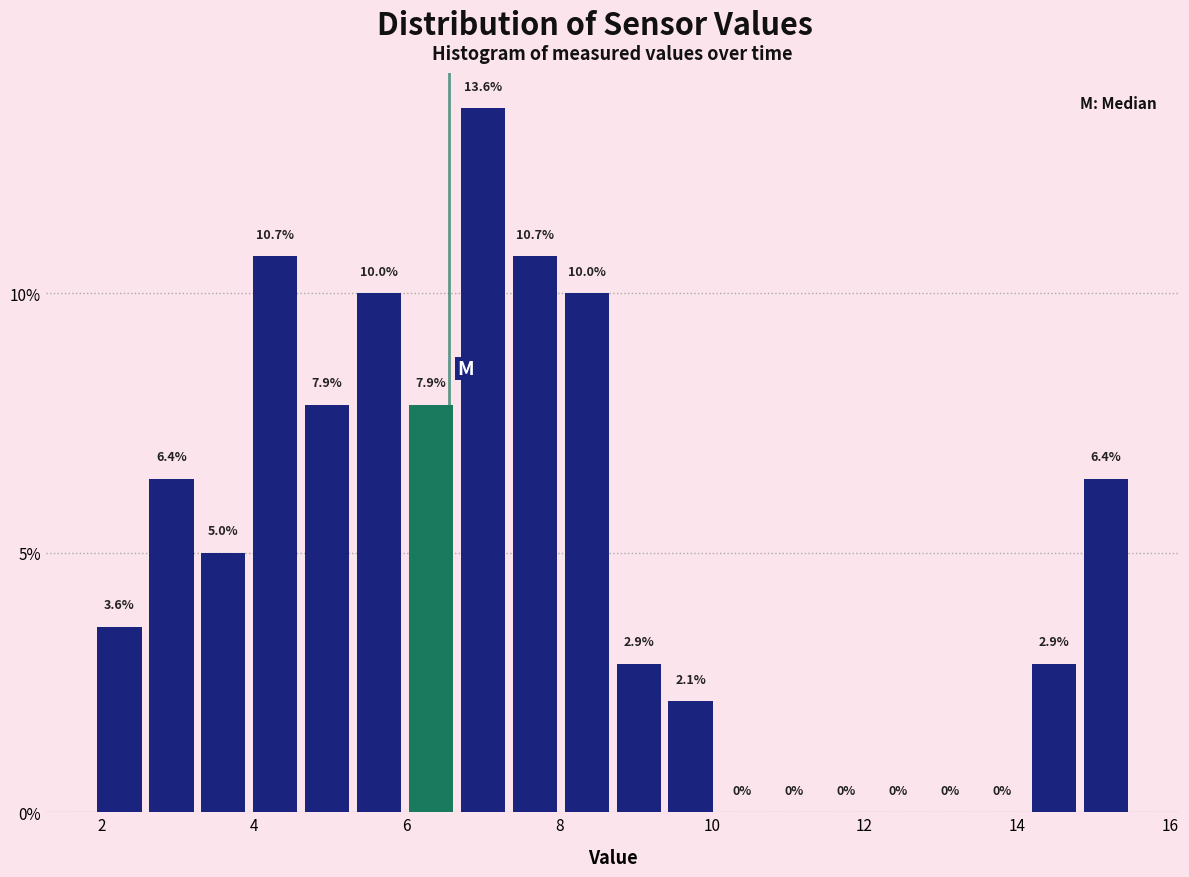

Around what value on the x-axis is the tallest bar? Give the approximate position of its centre, as read against the axis.

7.0